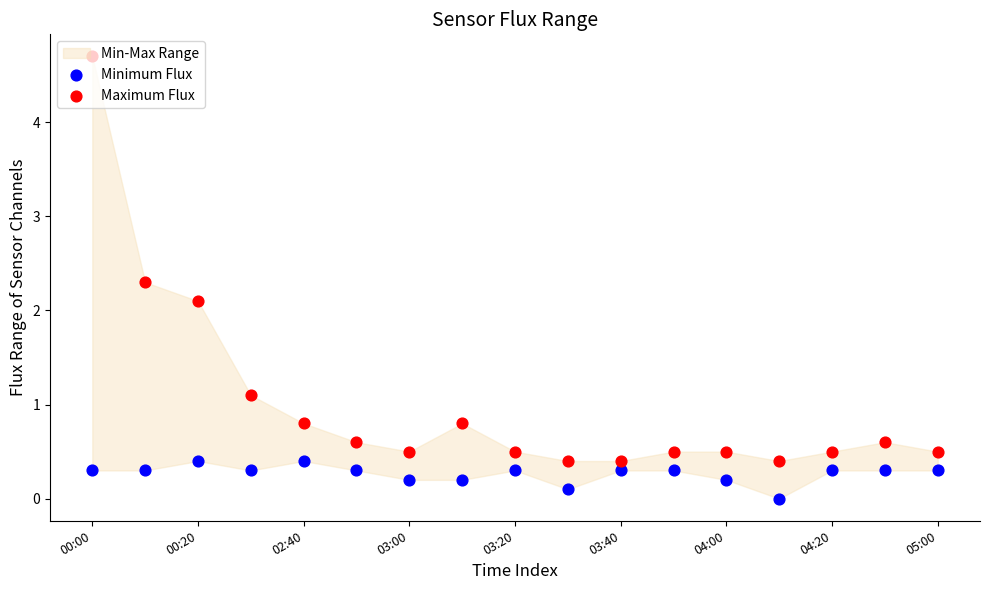

Which series has the largest total across all categories?

Maximum Flux